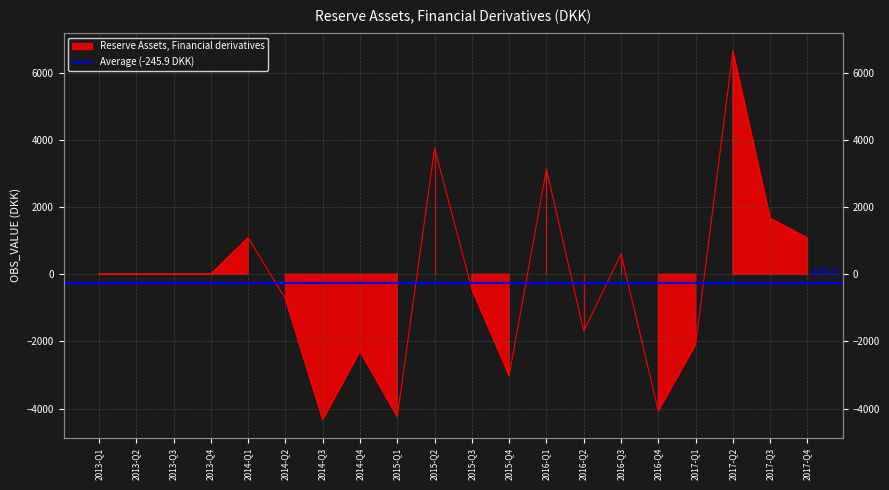

How many negative values are there?

9